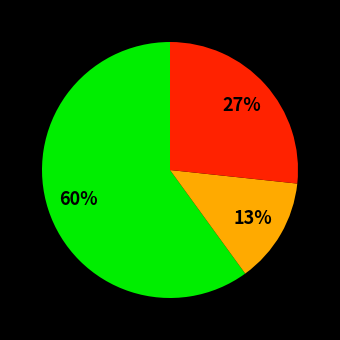

To the nearest percent, what is the difference between the largest and smallest slice percentages?

47%